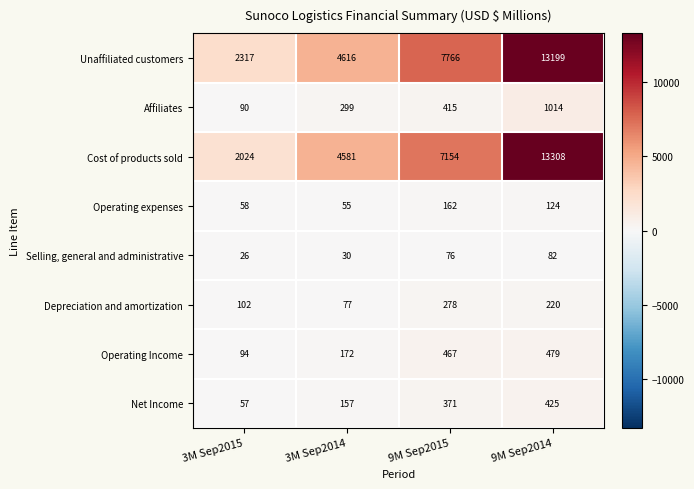

At which category is the sum across all series the highest?

9M Sep2014